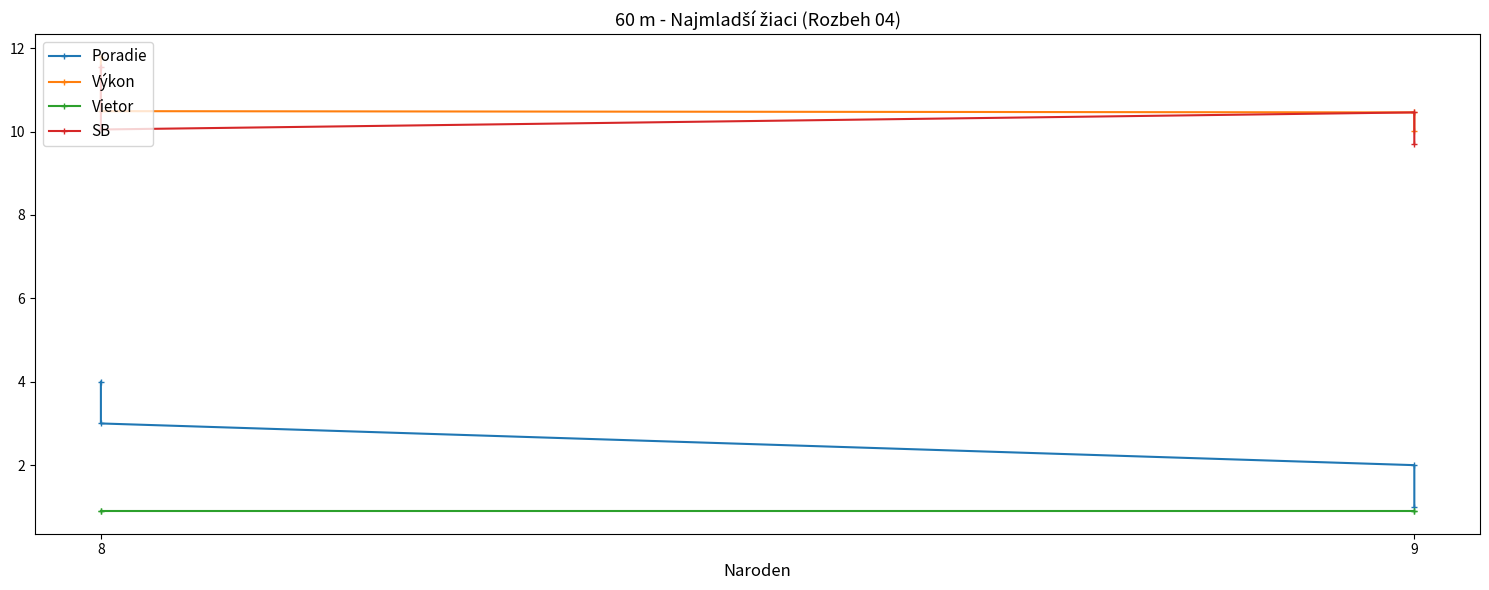

What is the sum of all SB values?

41.8